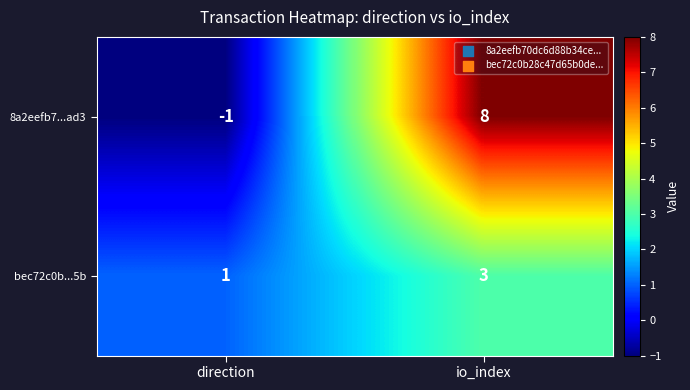

At which category is the sum across all series the highest?

io_index